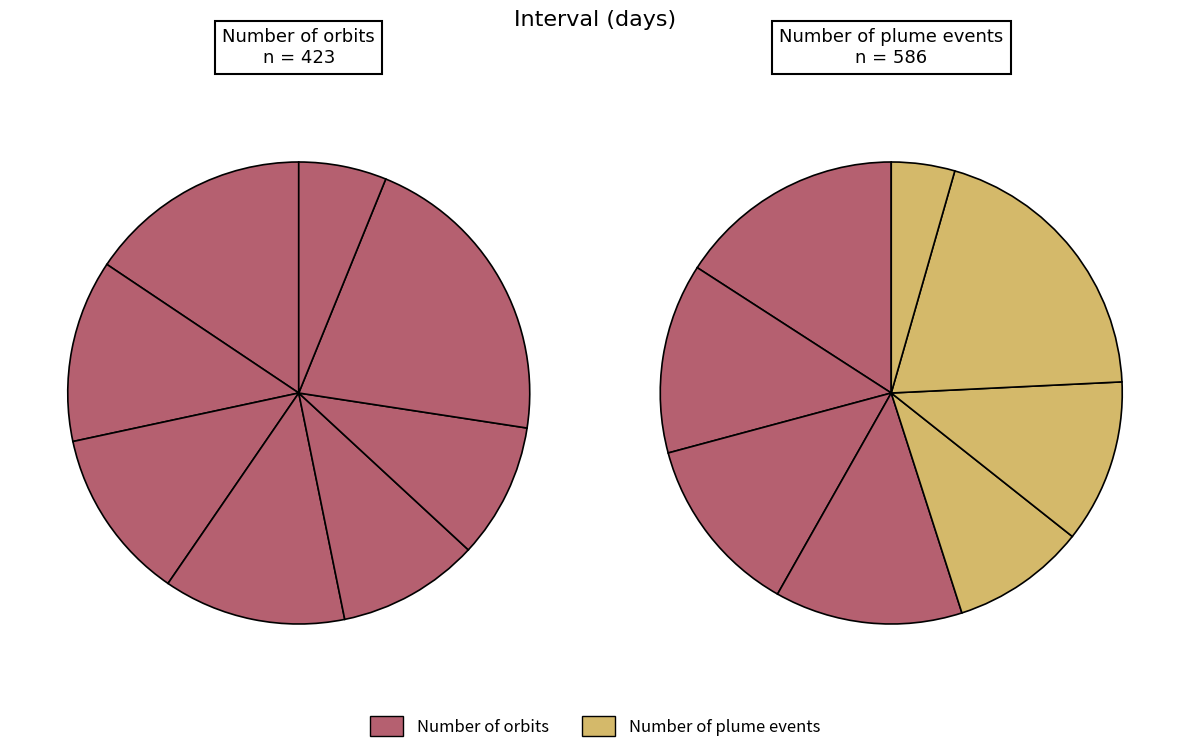

Rank the series by their maximum value, from highest to lowest.

Number of plume events, Number of orbits